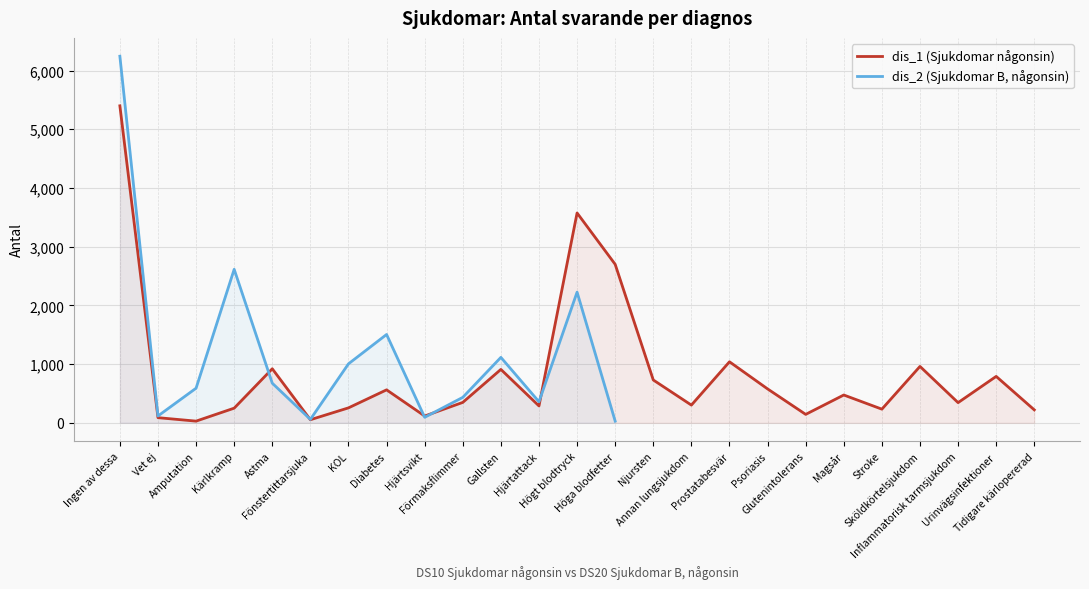

True or false: the data has more than 2 interior local peaks.

True